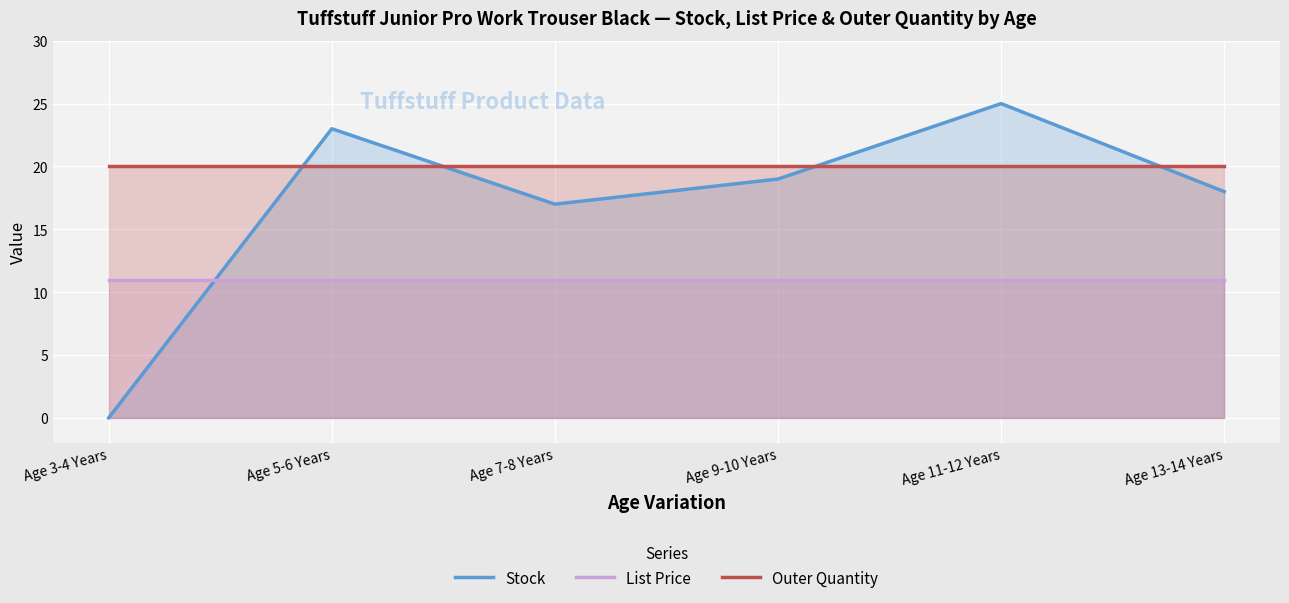

Where is Stock nearest to the value 12?

Age 7-8 Years